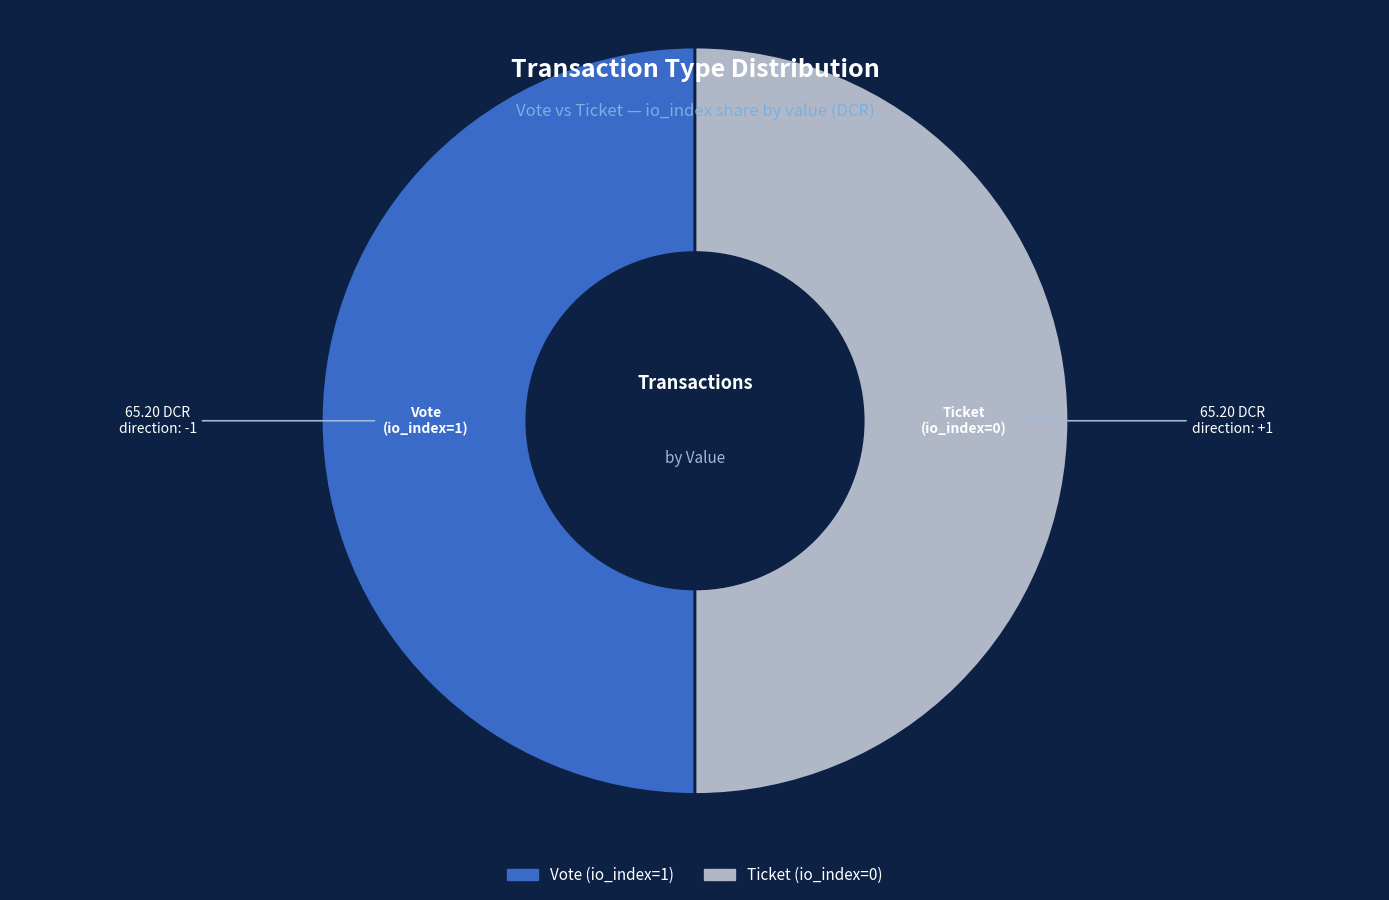

Combined, do Vote (io_index=1) and Ticket (io_index=0) account for over 50%?

Yes